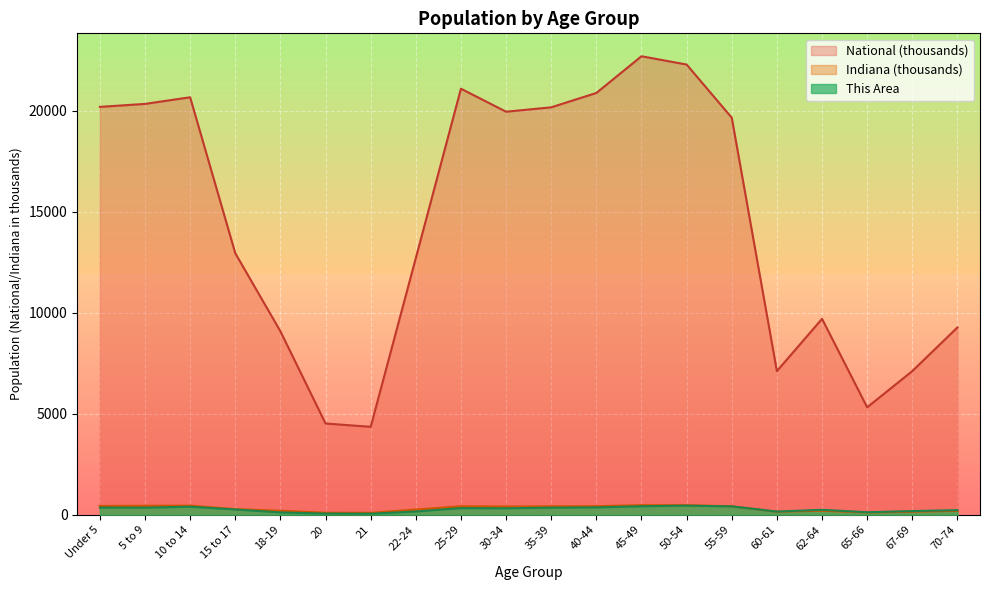

Rank the series at 22-24 from highest to lowest value.

National, Indiana, This Area